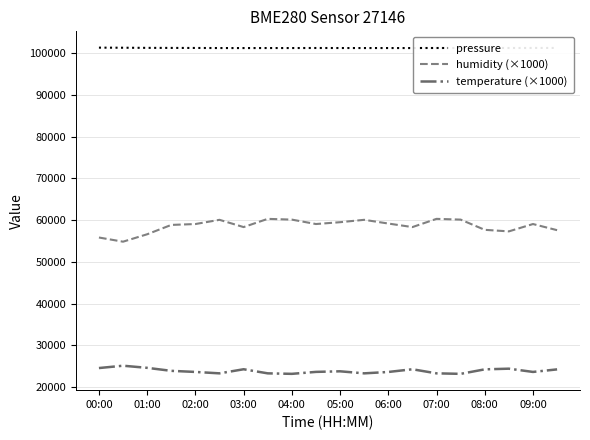

True or false: temperature (×1000) and humidity (×1000) intersect in this chart.

False